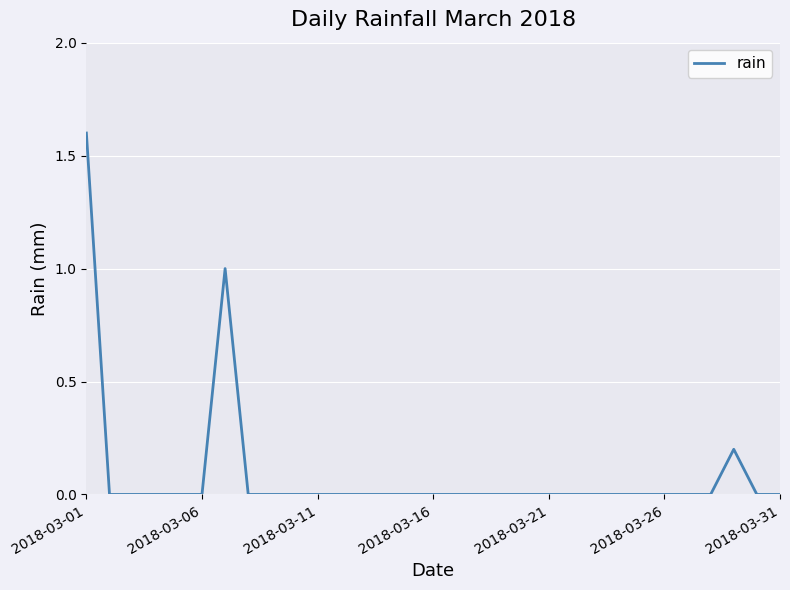

What is the maximum value shown in the chart?

1.6